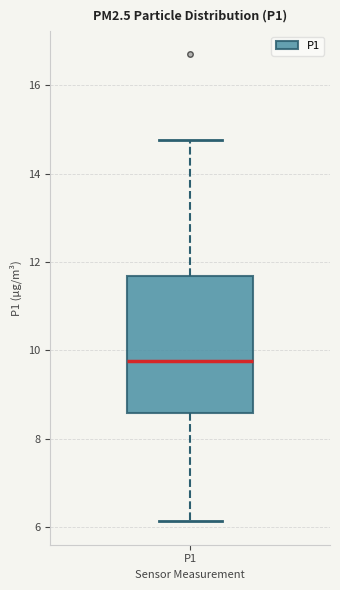

Where does the lower whisker of the box for P1 end on the y-axis? The values are not printed on the chart, so give them approximately, as read against the axis.

6.2